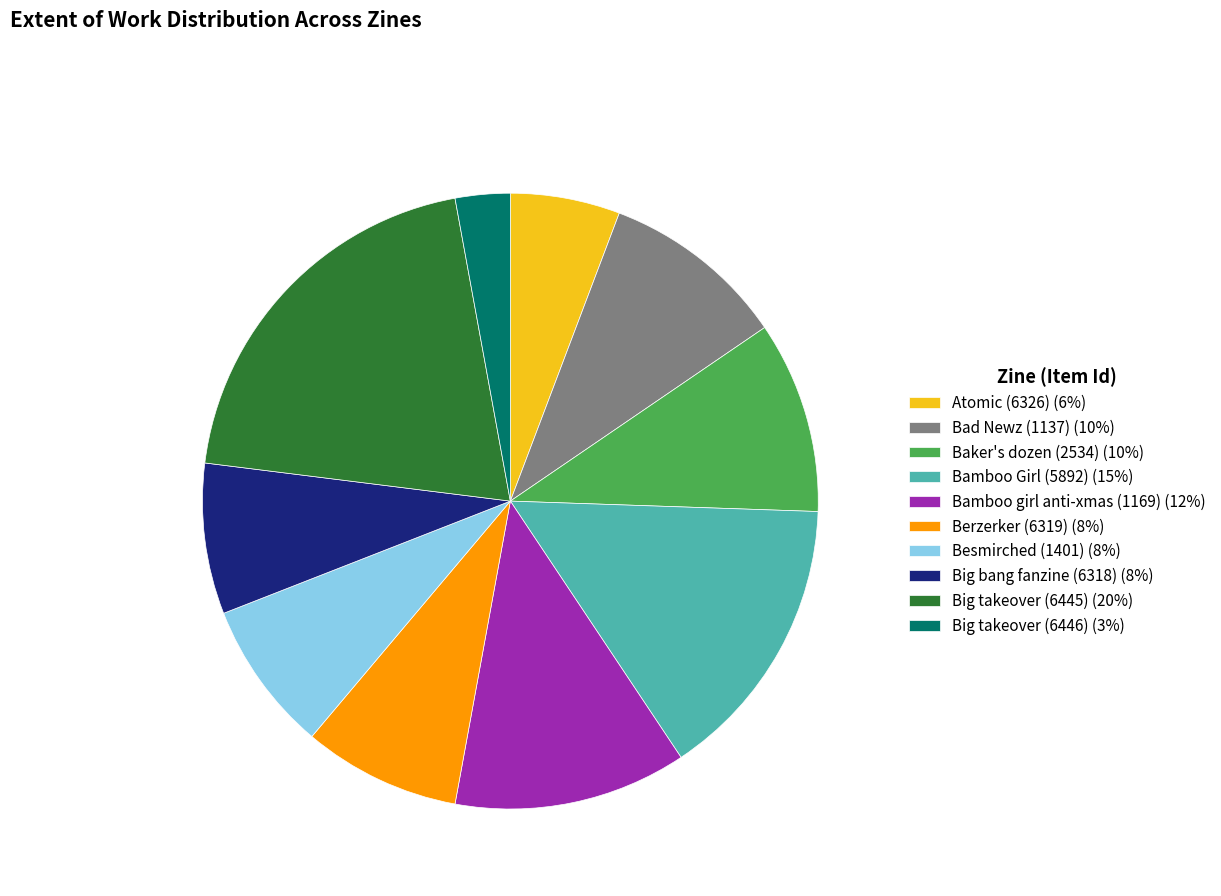

Is the sum of Berzerker (6319) and Bamboo girl anti-xmas (1169) greater than half?

No